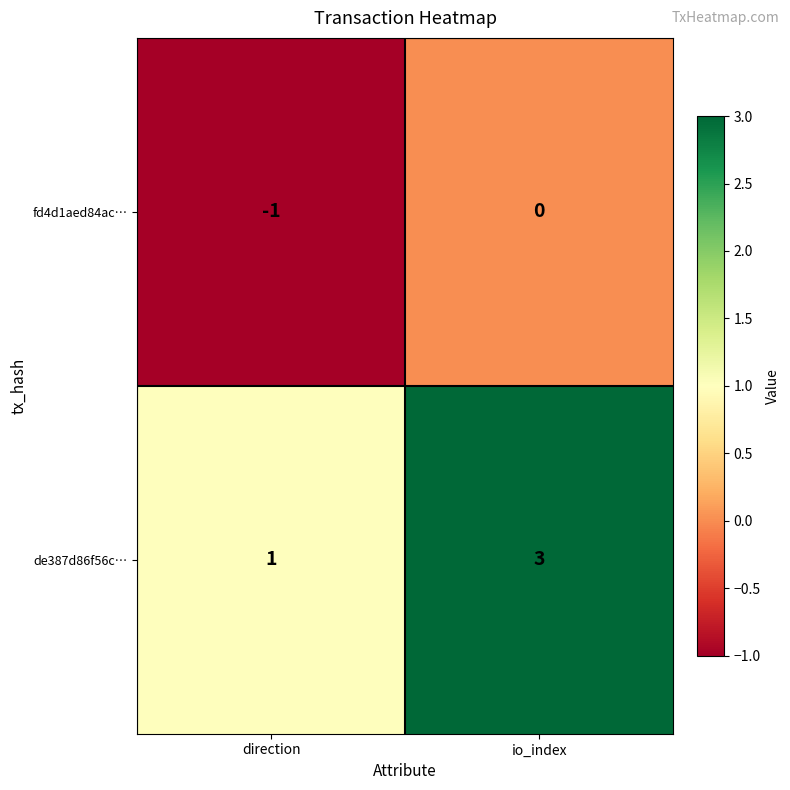

List the series in order of their peak value, lowest first.

fd4d1aed84ac…, de387d86f56c…